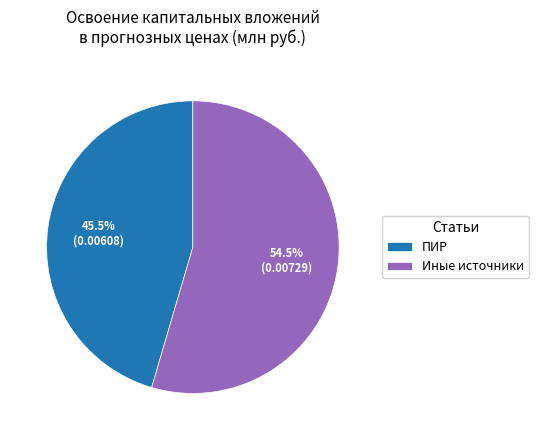

Which slice is the largest?

Иные источники